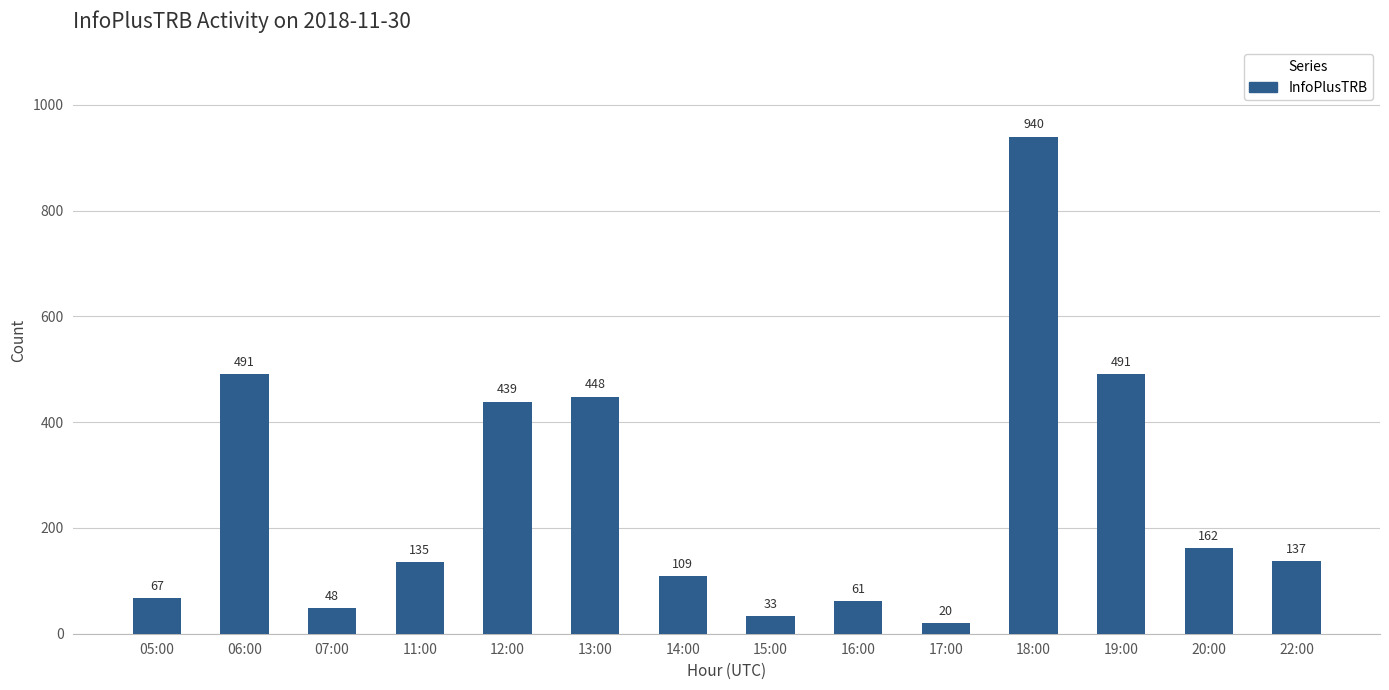

Reading left to right, what are all the values shown in this chart?

67	491	48	135	439	448	109	33	61	20	940	491	162	137